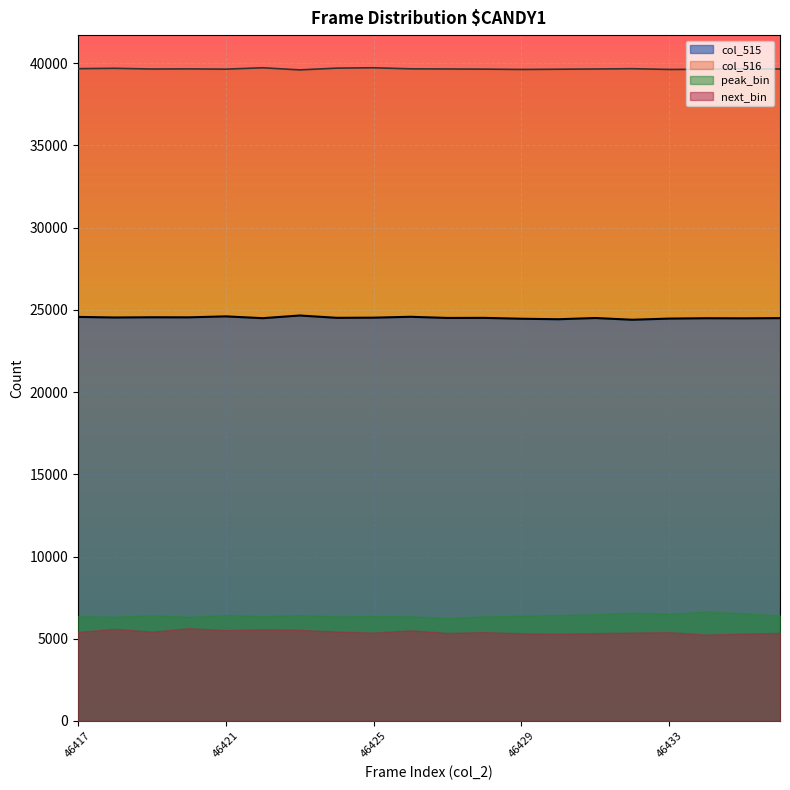

How many interior local peaks does the col_516 series have?

6